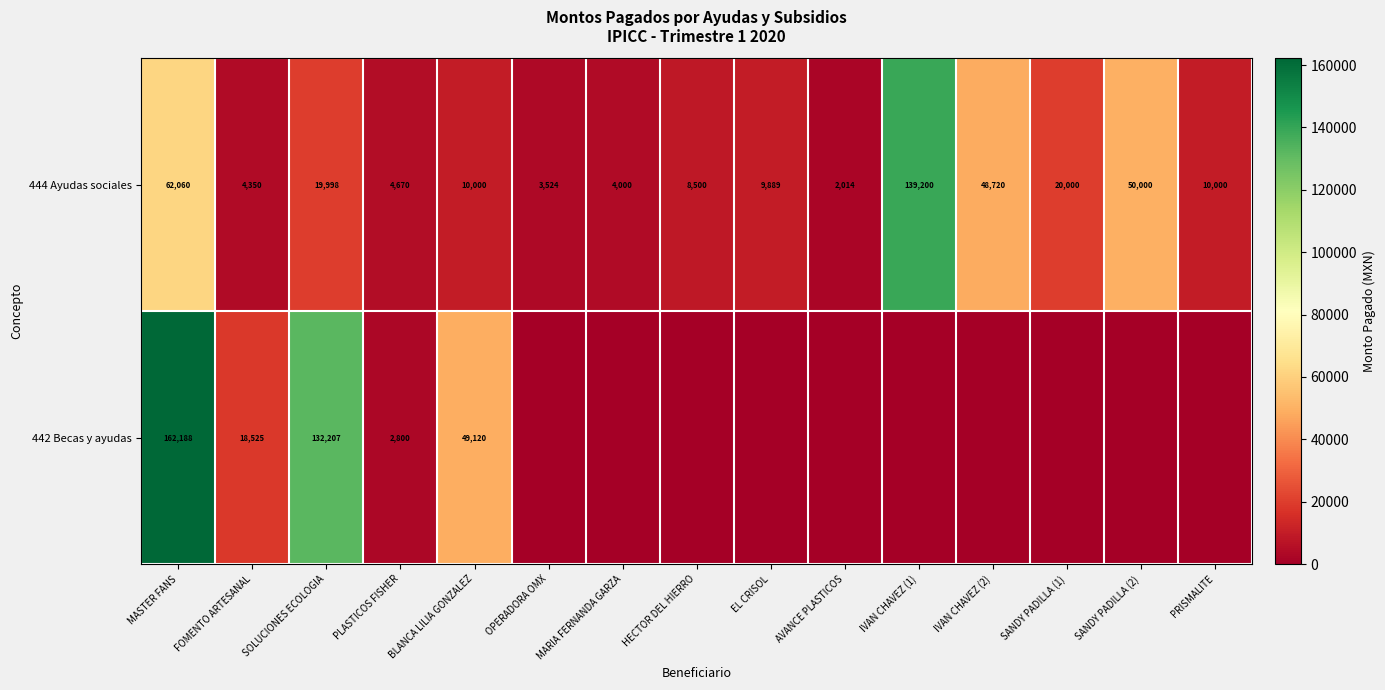

The value of 442 Becas y ayudas at FOMENTO ARTESANAL is 18525. True or false?

True